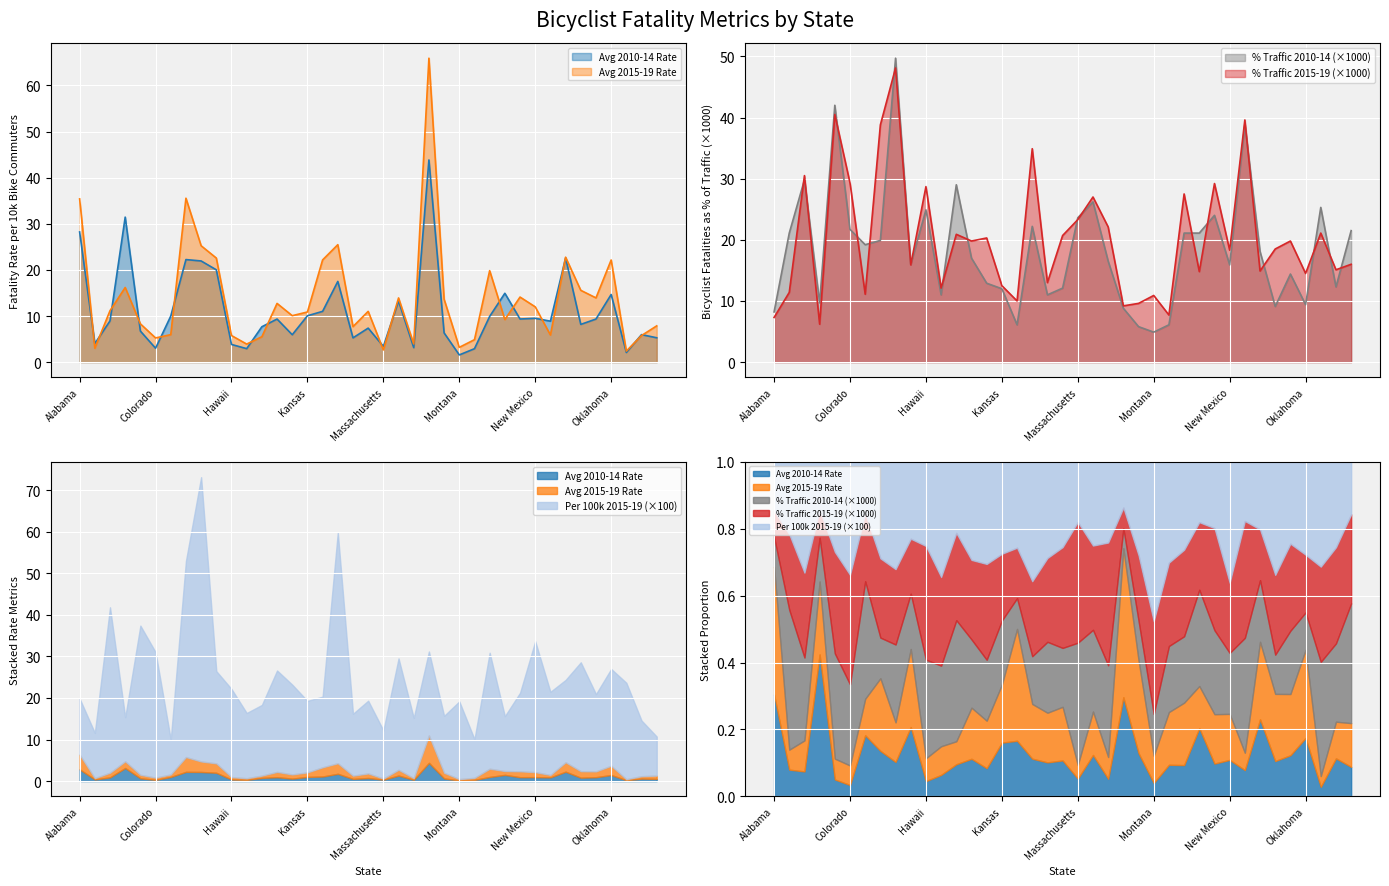

What is the spread (max minus min) of values at New Hampshire?

11.9